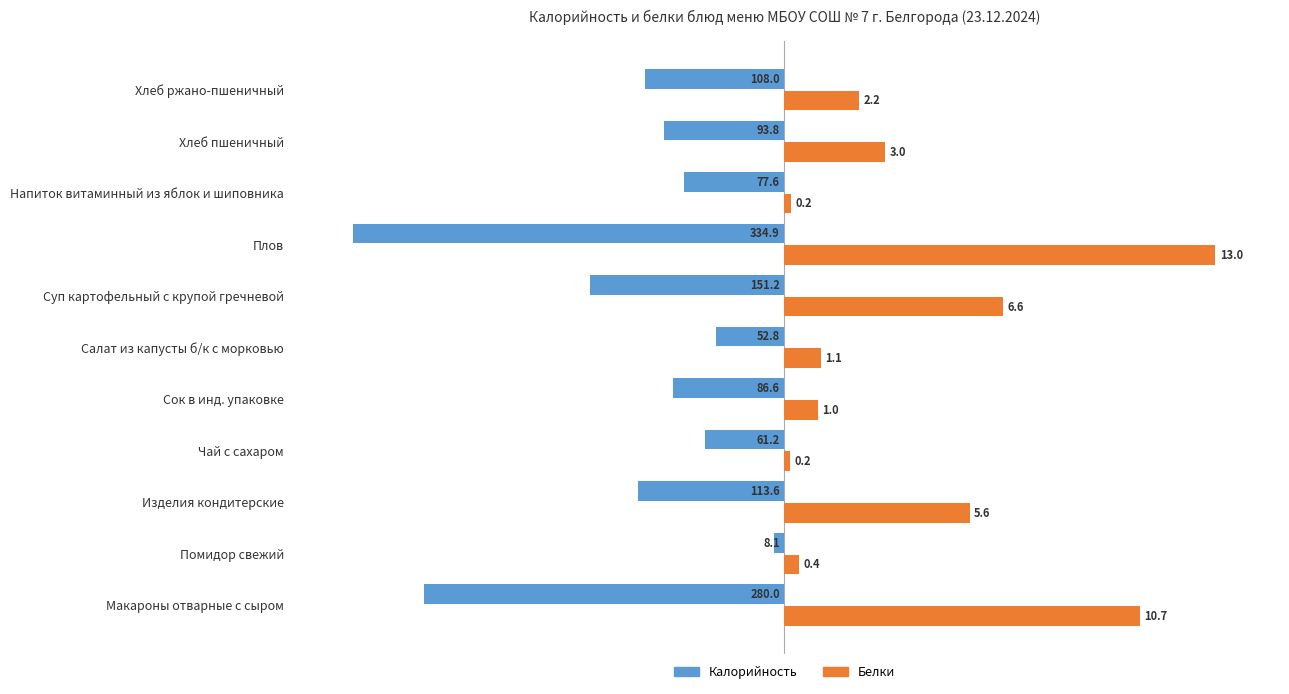

What are all the series names shown in the legend?

Калорийность, Белки